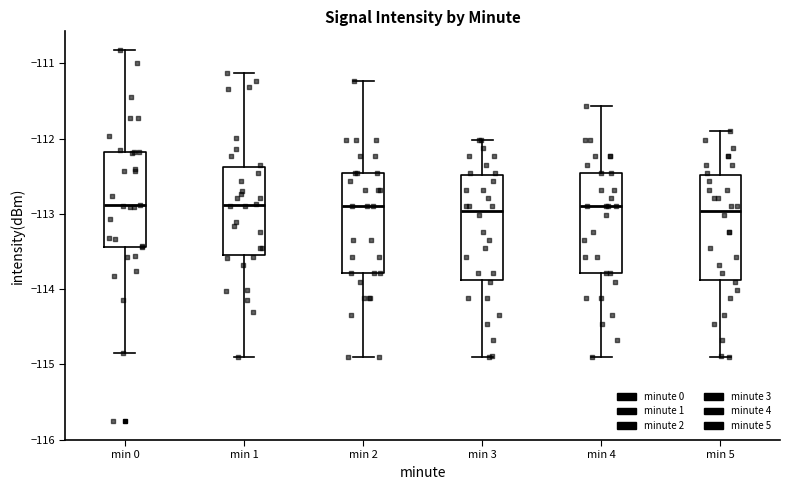

Where is the lower edge of the box for min 2 on the y-axis? The values are not printed on the chart, so give them approximately, as read against the axis.

-113.8